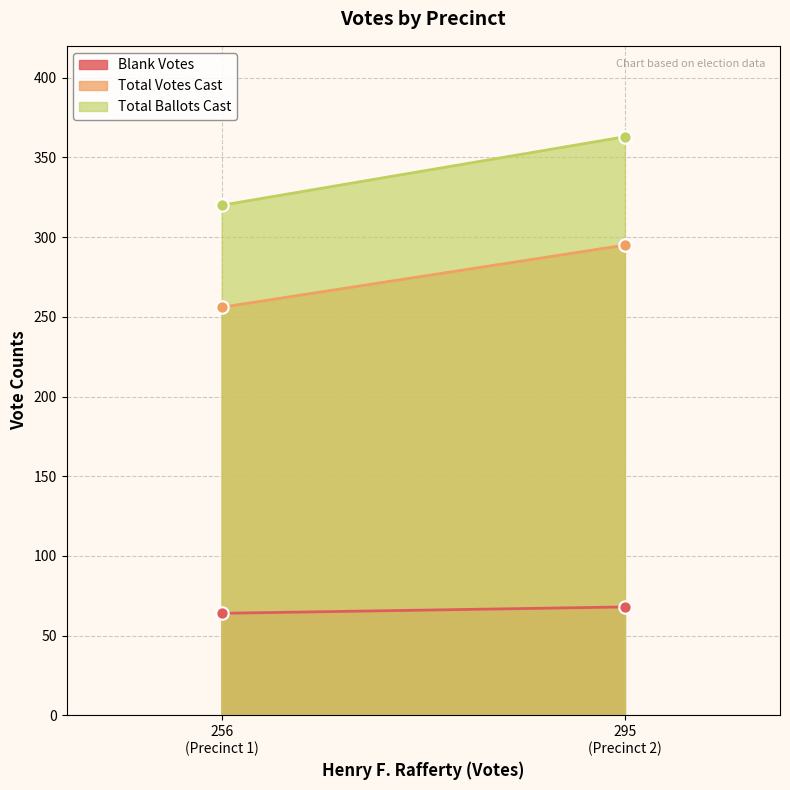

Which series has the largest total across all categories?

Total Ballots Cast